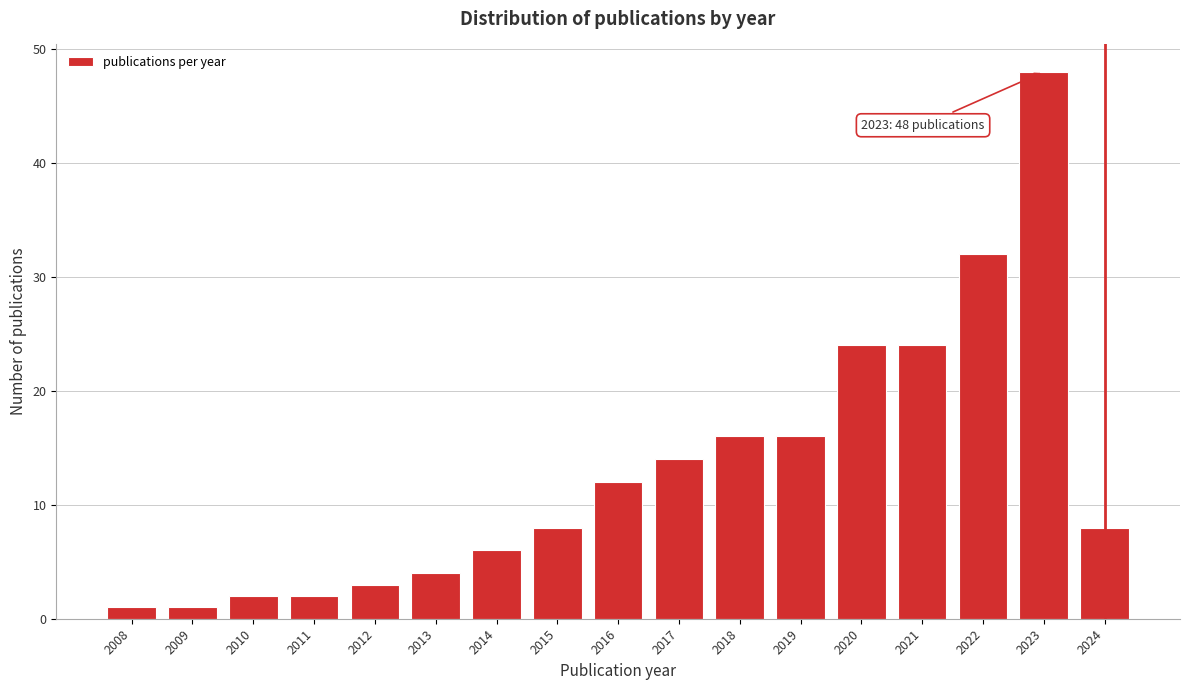

Reading left to right, transcribe all the data shown in this chart.

1	1	2	2	3	4	6	8	12	14	16	16	24	24	32	48	8